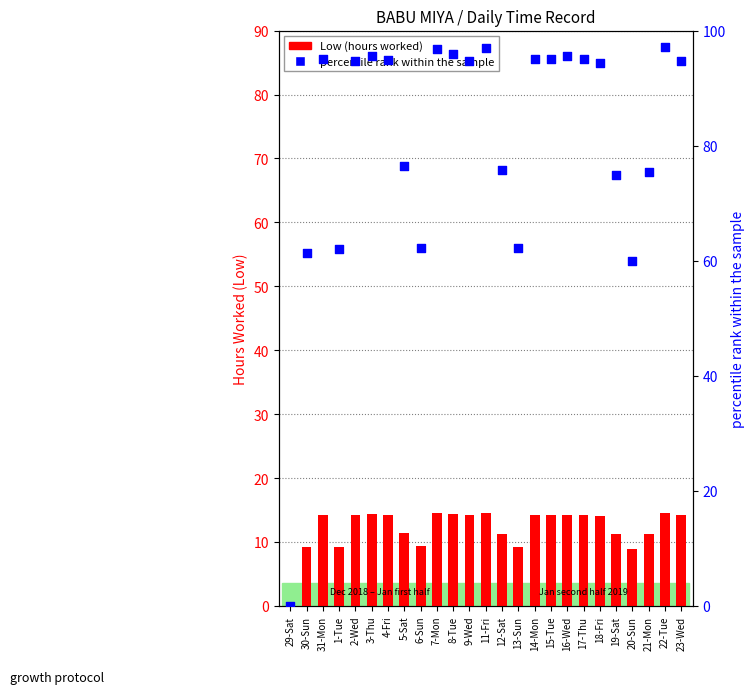

Which series has the largest total across all categories?

percentile rank within the sample